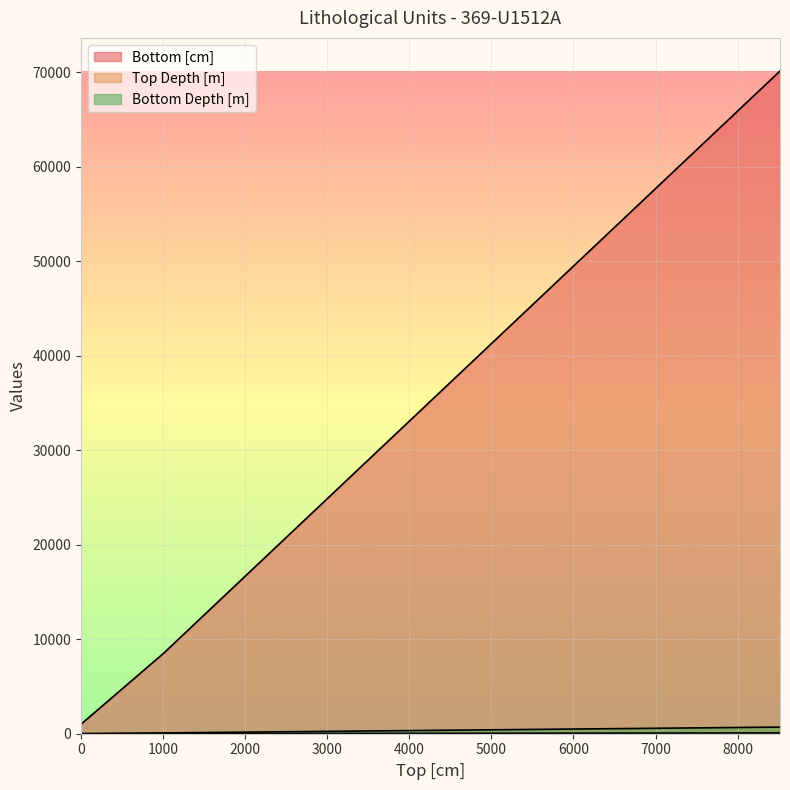

How many values in the Bottom [cm] series are below 8516?

1